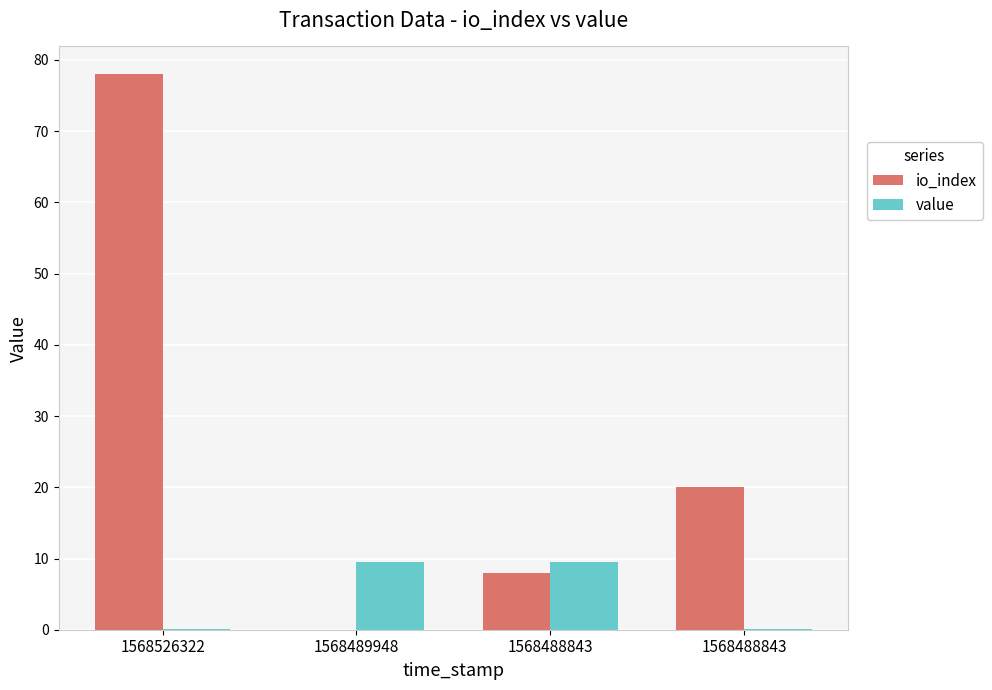

What is the sum of all io_index values?

106.0